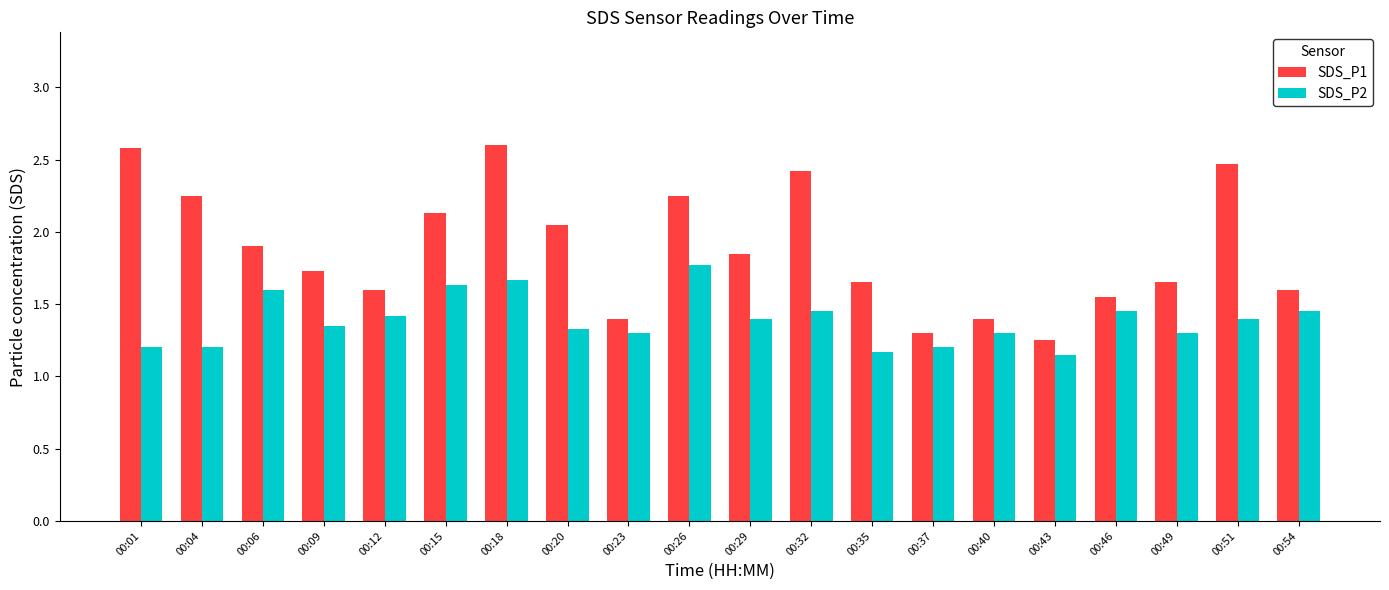

How many bars are there in each group?

2